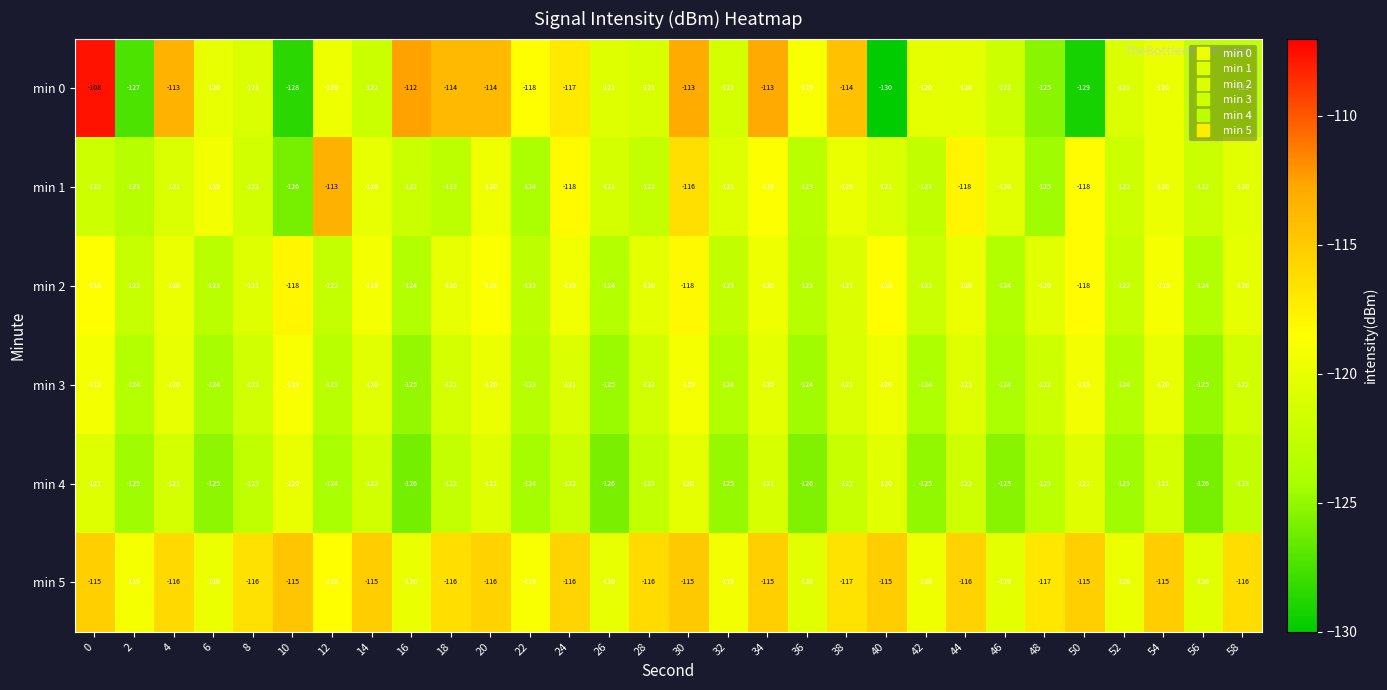

How many min 2 values are between -123 and -119?

21